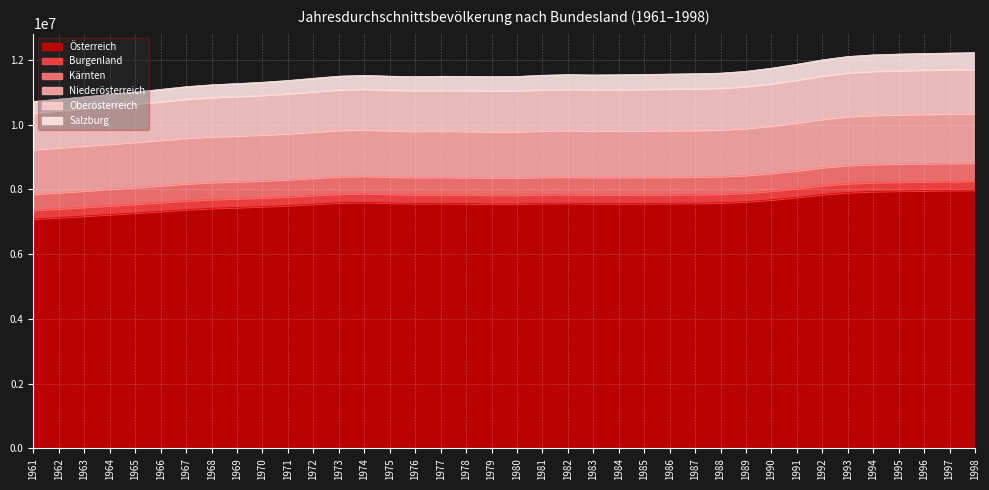

What is the total value across all series at 1988?

11587916